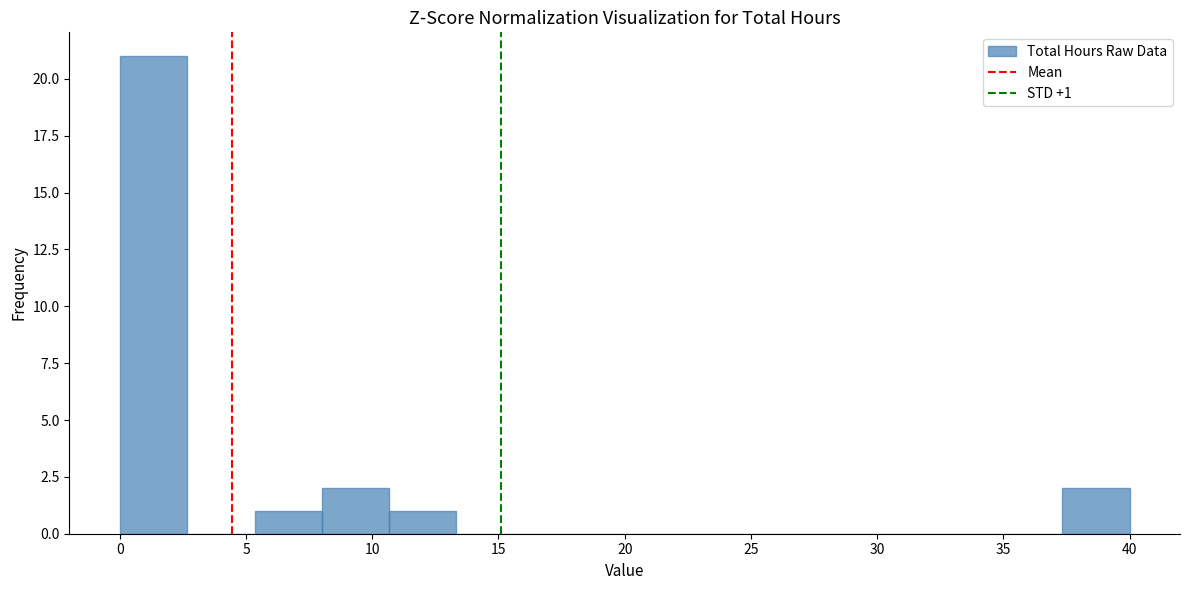

Over which range of the x-axis is the bar tallest?

0.0 to 2.5